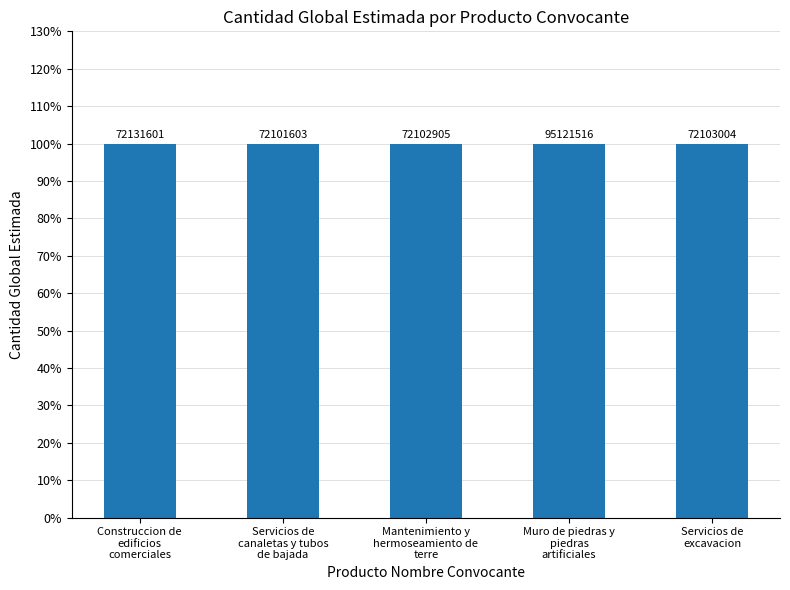

Is the value of cantidad_global_estimada at cantidad_global_estimada greater than the value of producto_codigo at 2?

No